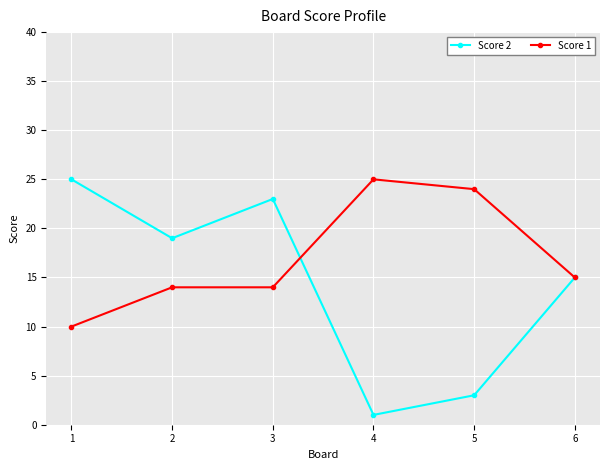

Read the Score 1 value at 5, to the nearest 5.

25